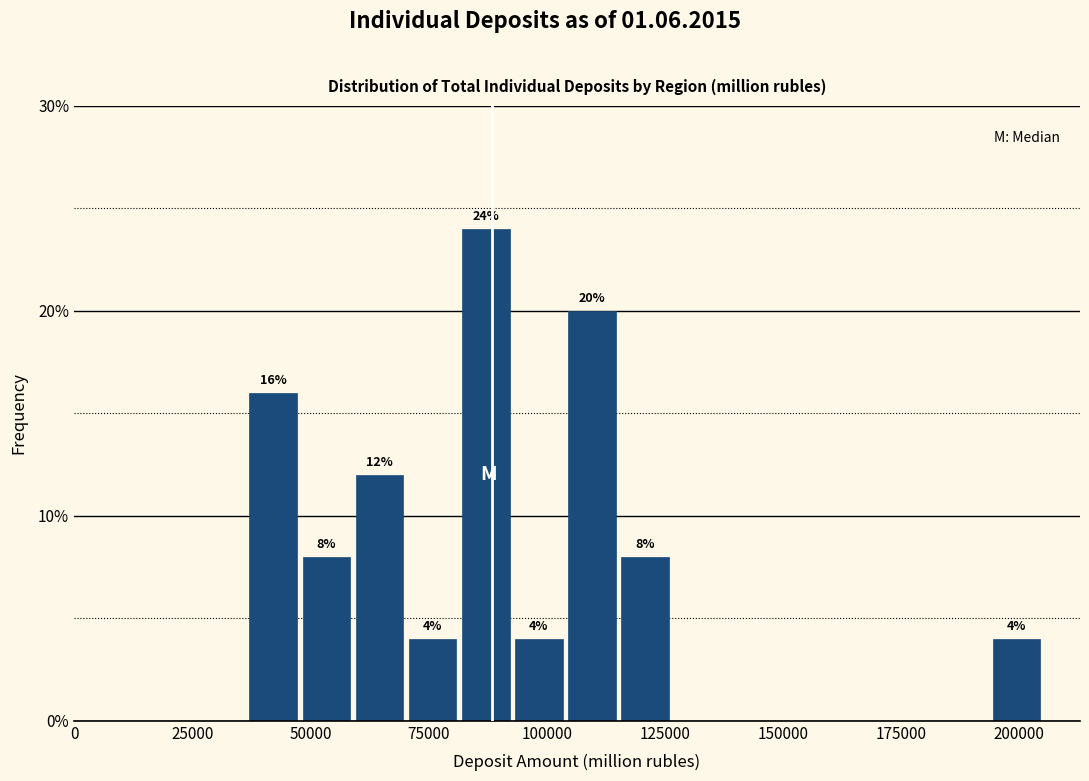

Read against the x-axis, roughly where is the centre of the tallest bar?

85000